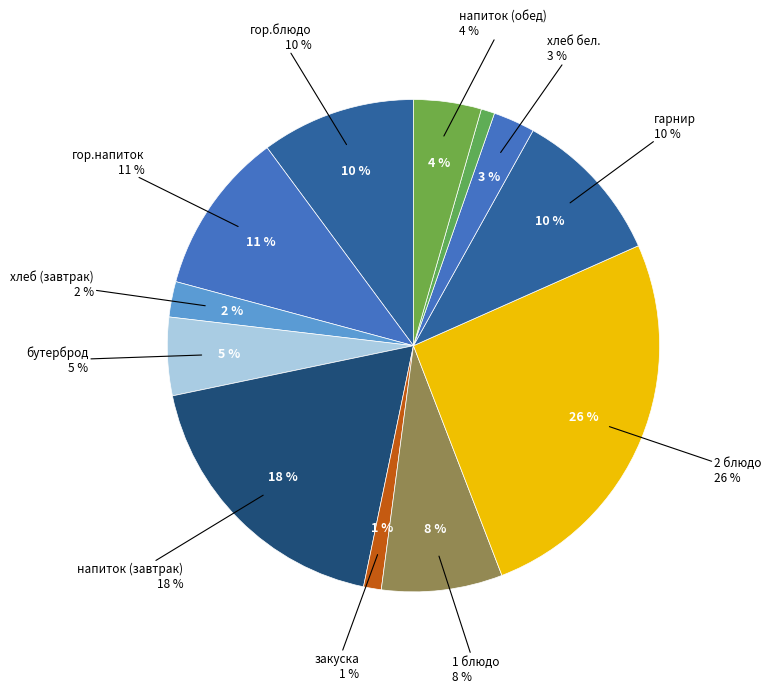

Is there a majority slice in this chart?

No